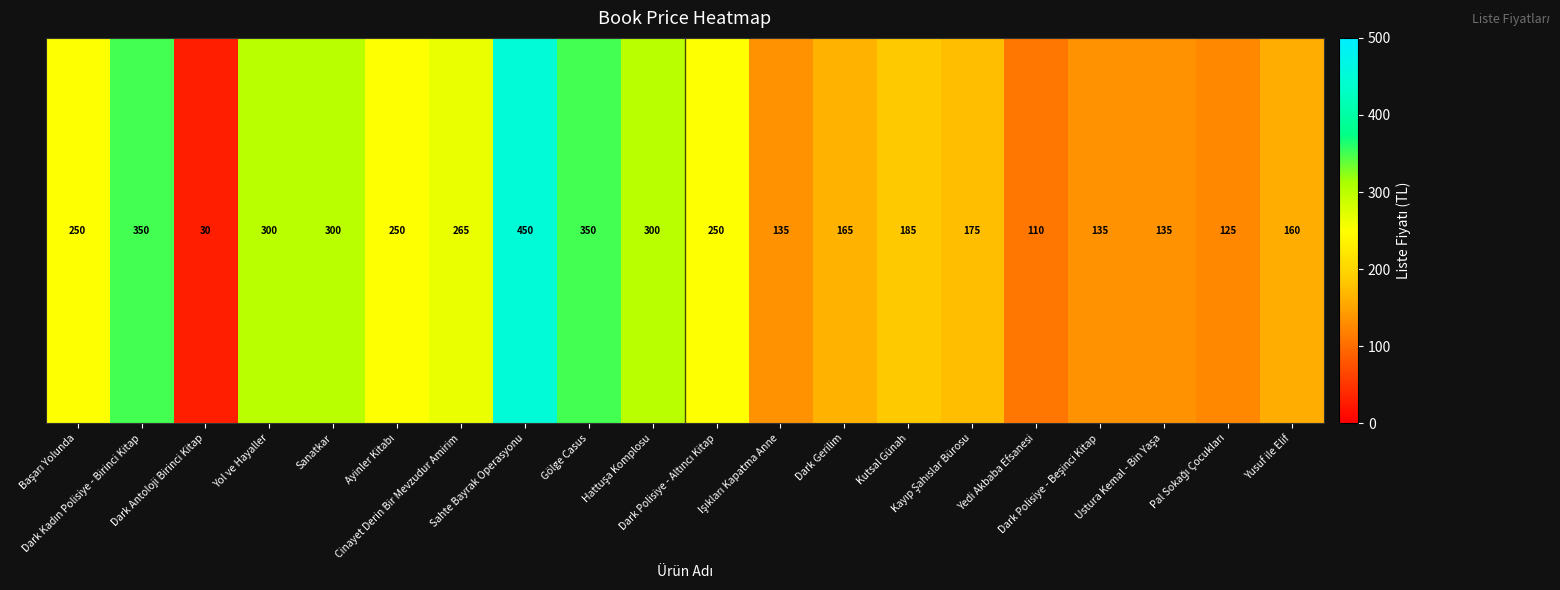

At which label does the data first exceed 250?

Dark Kadın Polisiye - Birinci Kitap